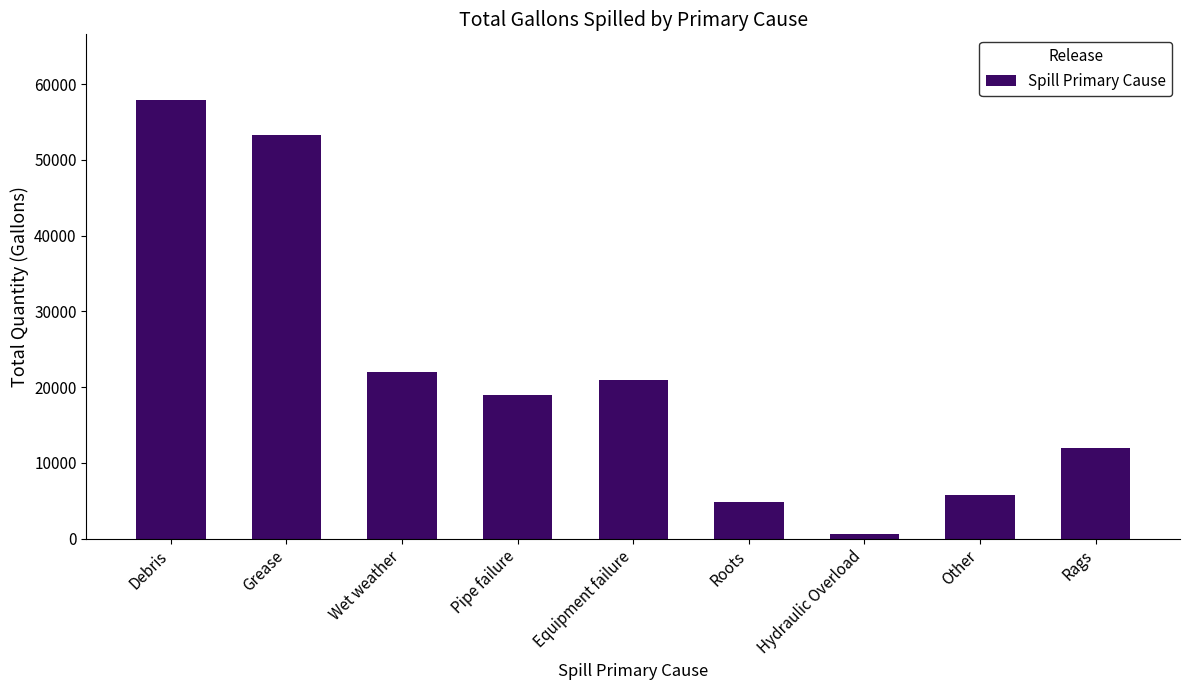

What is the minimum value shown in the chart?

600